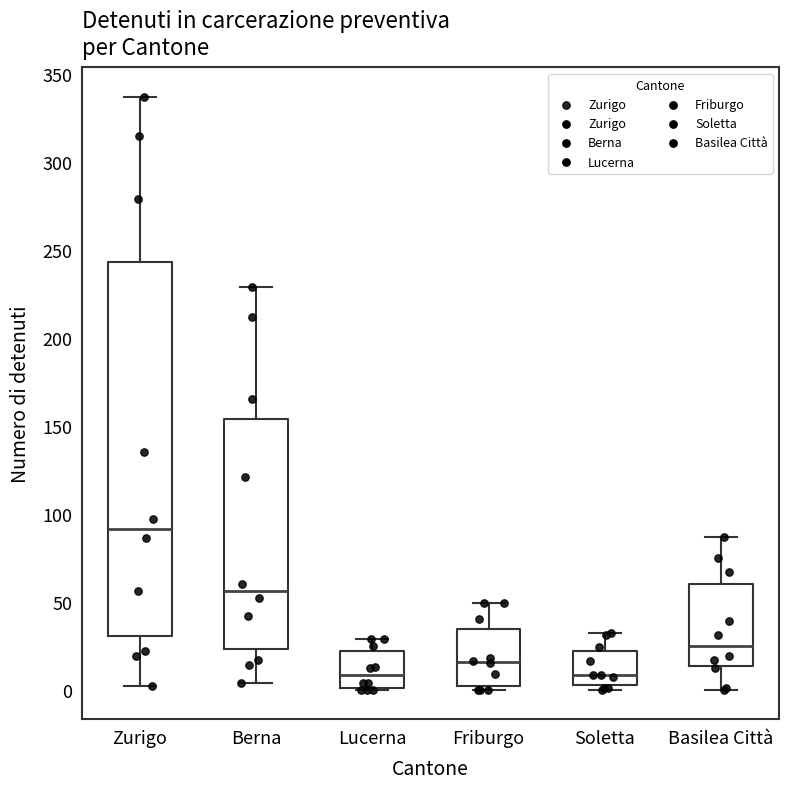

Where is the upper edge of the box for Lucerna on the y-axis? The values are not printed on the chart, so give them approximately, as read against the axis.

20